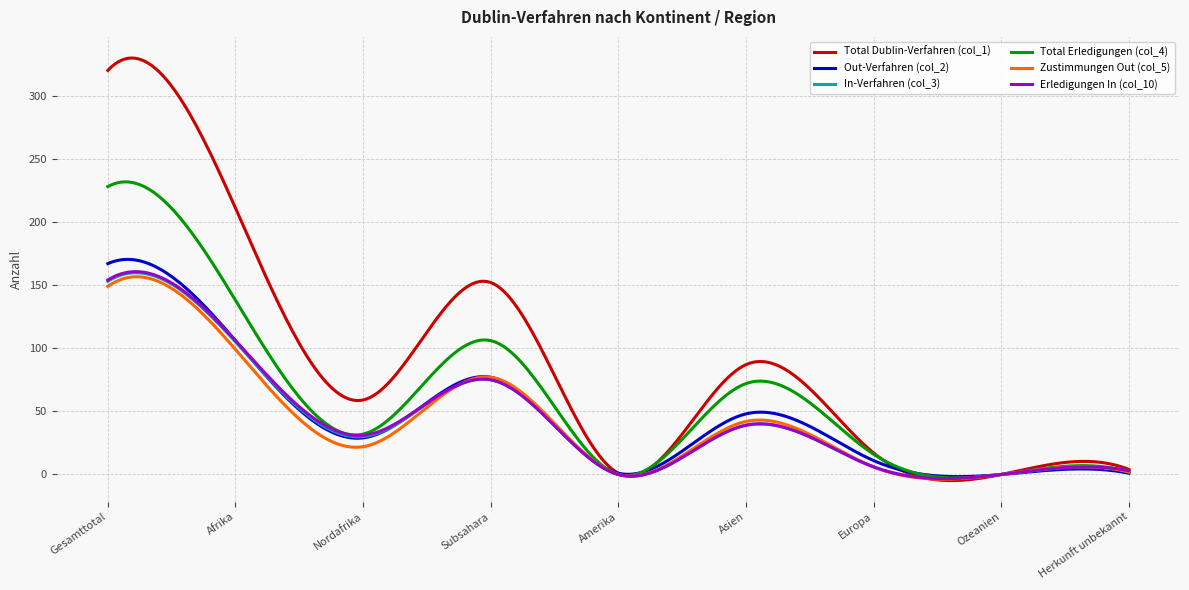

Which series has the widest spread of values?

Total Dublin-Verfahren (col_1)